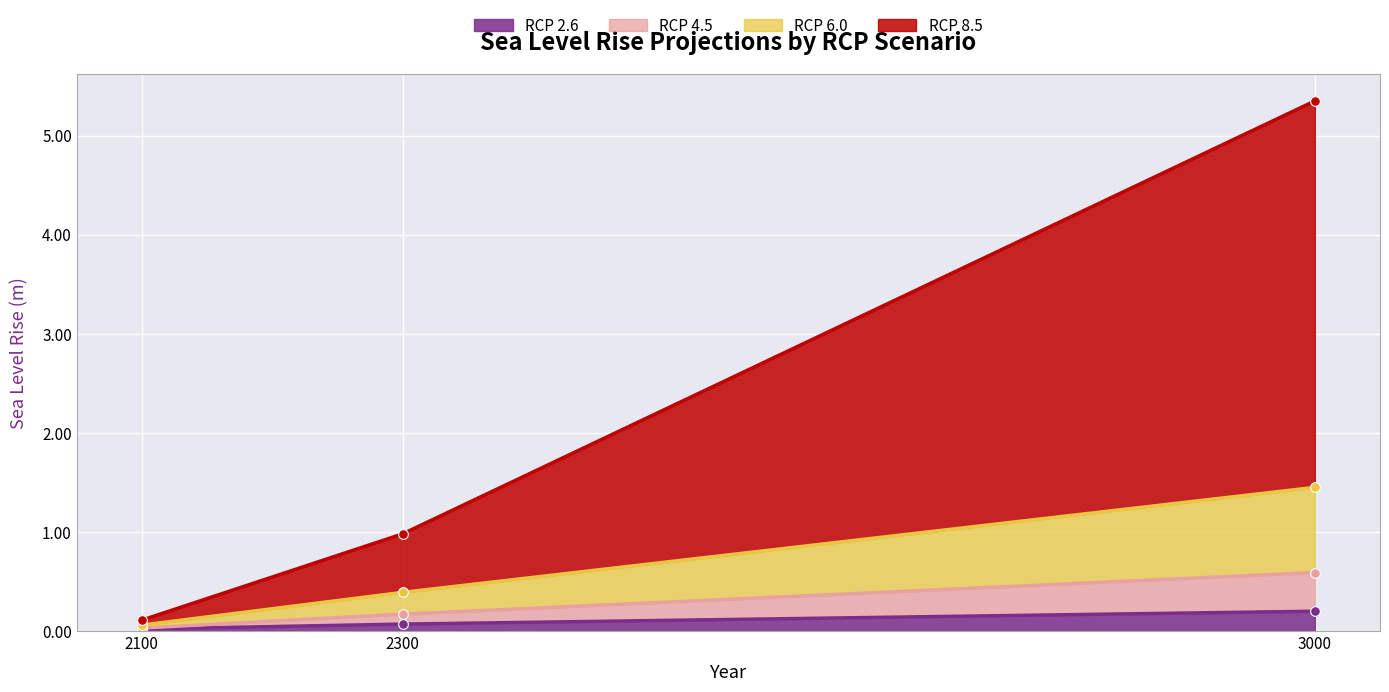

What is the difference between the highest and lowest values at 3000?

5.1